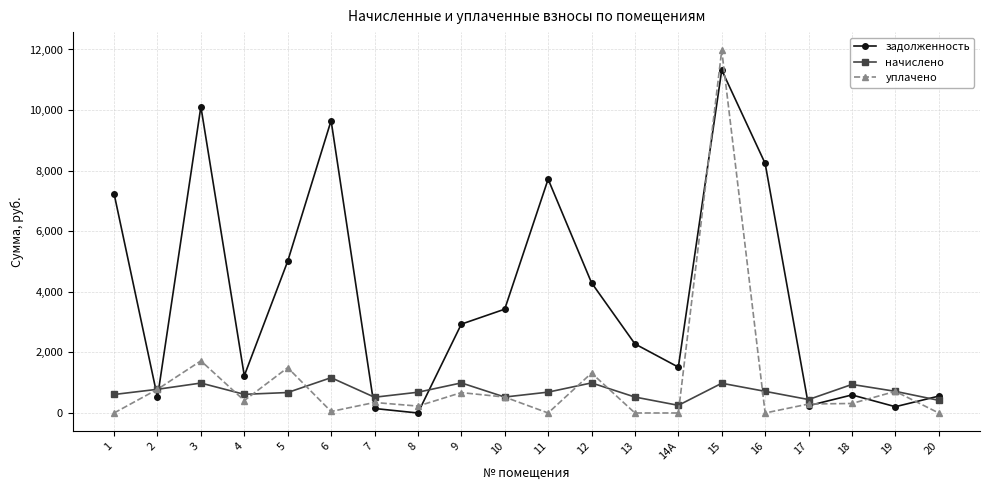

What is the highest value of the начислено series?

1165.9